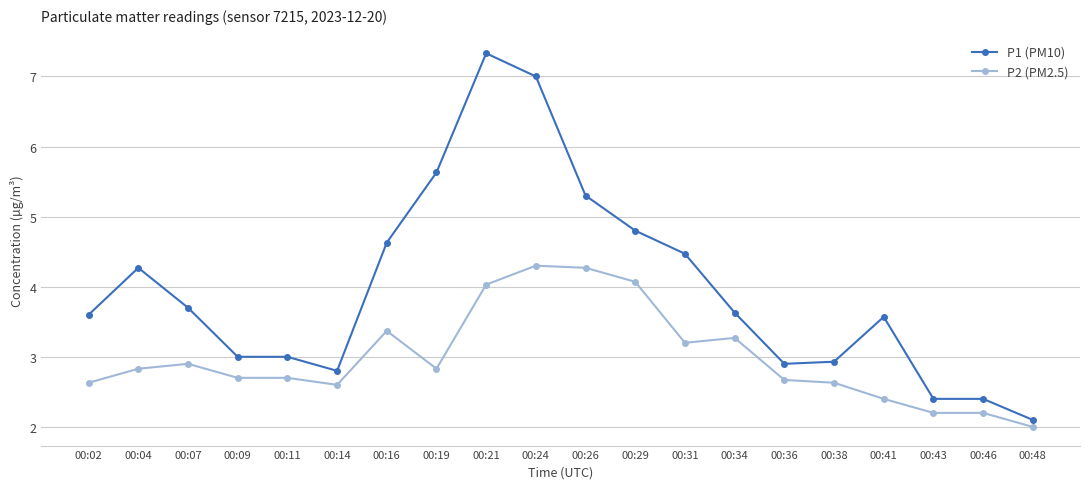

The value of P1 (PM10) at 00:34 is 3.6. True or false?

True